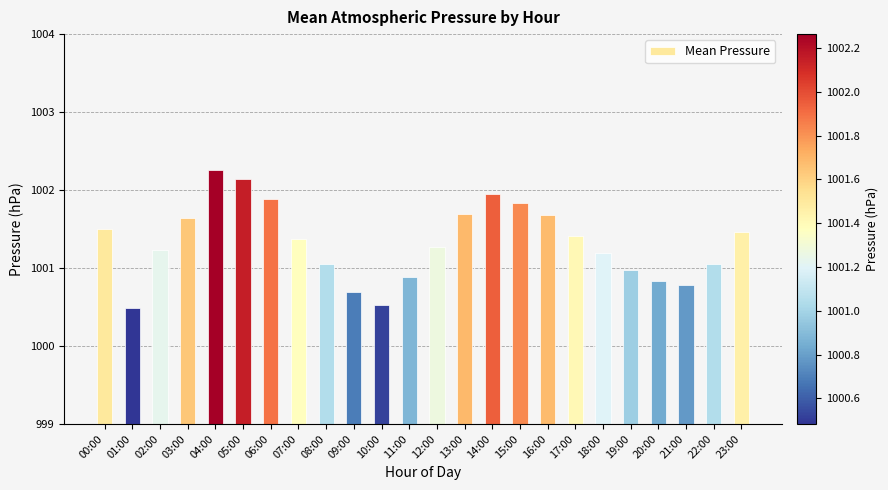

True or false: the data shows 1000.5 at 01:00.

True